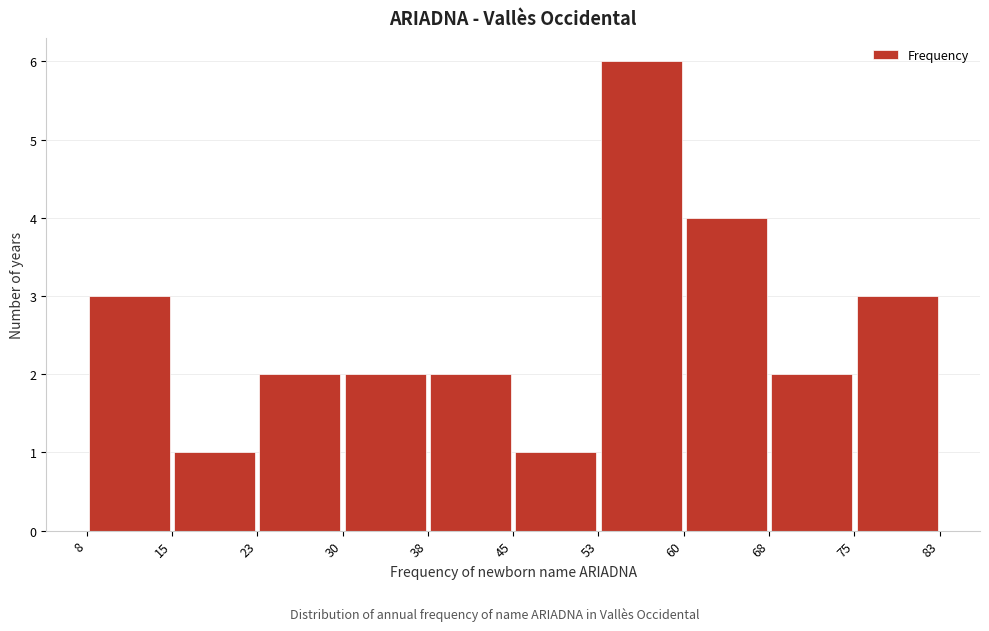

Reading left to right, list every bar in this chart as the range it spans on the x-axis followed by its height. The values are not printed on the chart, so give them approximately, as read against the axis.

8 to 15: 3
15 to 23: 1
23 to 30: 2
30 to 38: 2
38 to 45: 2
45 to 53: 1
53 to 60: 6
60 to 68: 4
68 to 75: 2
75 to 83: 3